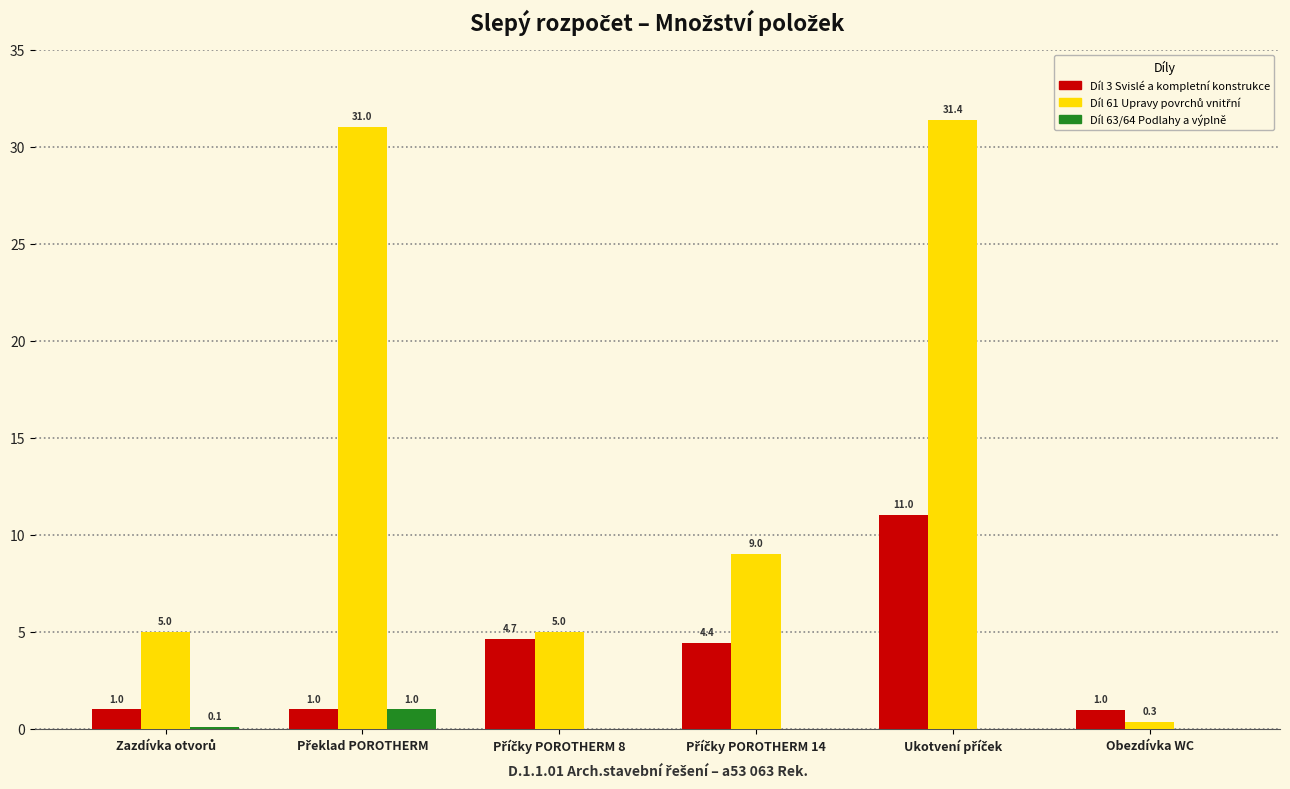

What is the total value across all series at Obezdívka WC?

1.3